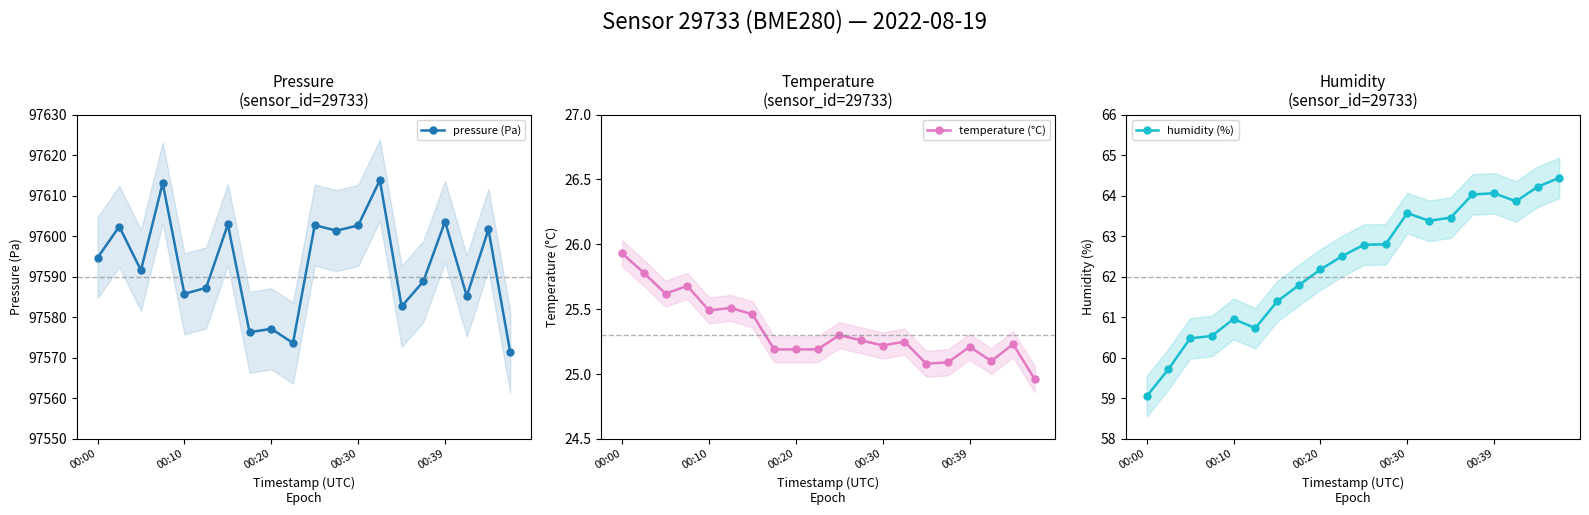

Which category has the highest value in the temperature (°C) series?

00:00